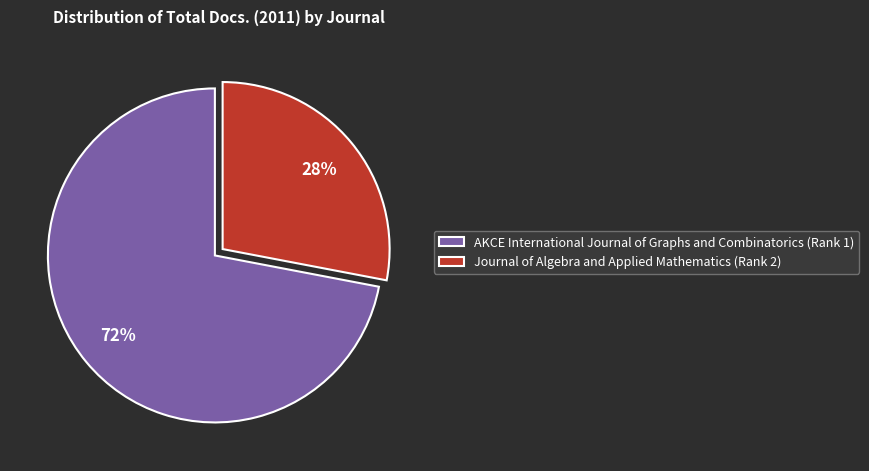

Is there a majority slice in this chart?

Yes